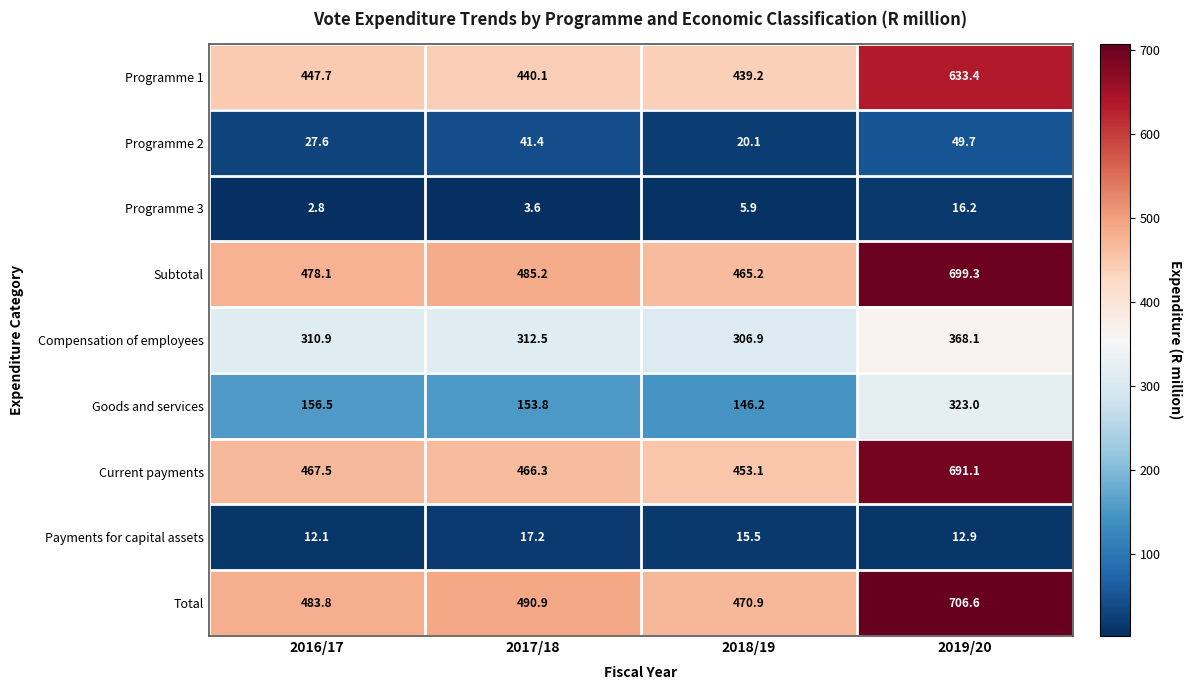

What is the difference between the highest and lowest values at 2018/19?

465.0